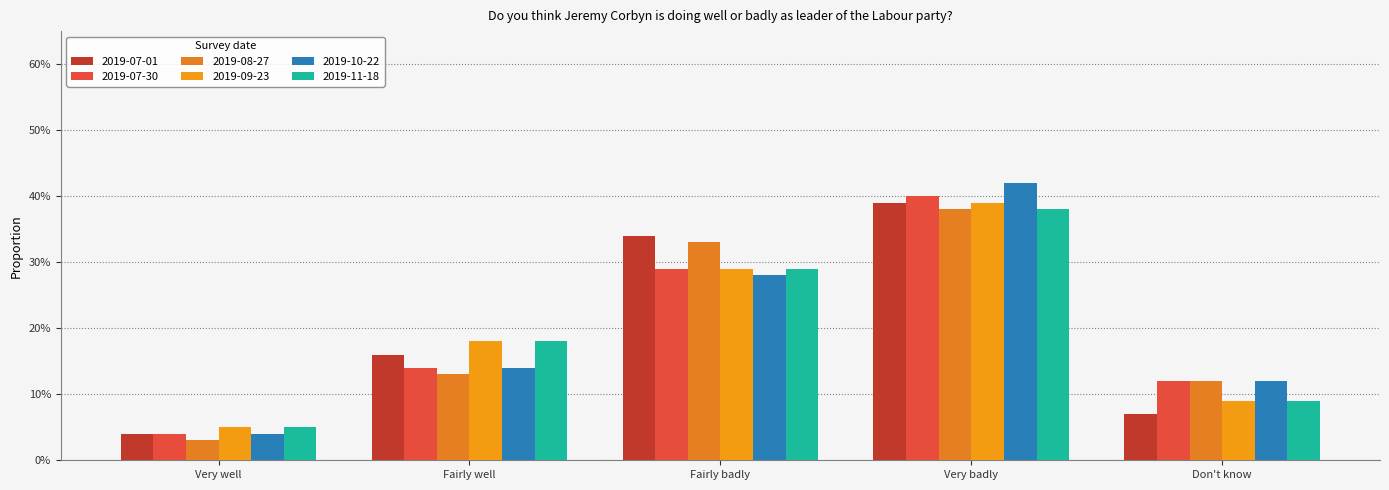

At which label does 2019-08-27 reach its peak?

Very badly